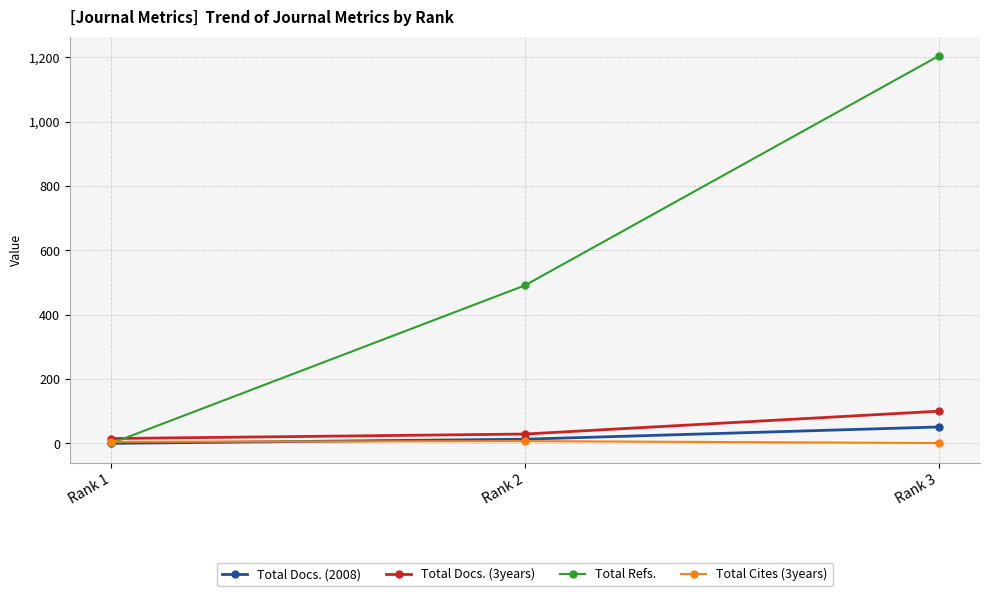

Count the Total Docs. (3years) values in the range 15 to 100.

3